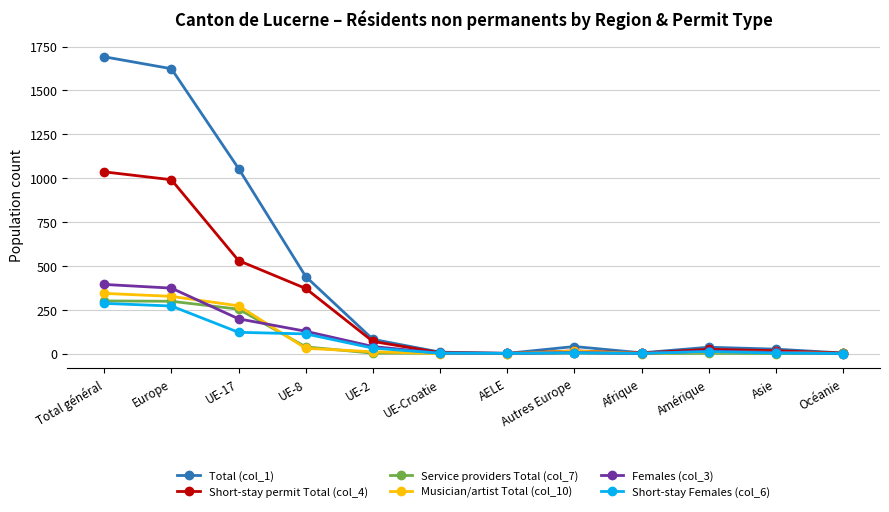

Rank the series at UE-17 from highest to lowest value.

Total (col_1), Short-stay permit Total (col_4), Musician/artist Total (col_10), Service providers Total (col_7), Females (col_3), Short-stay Females (col_6)